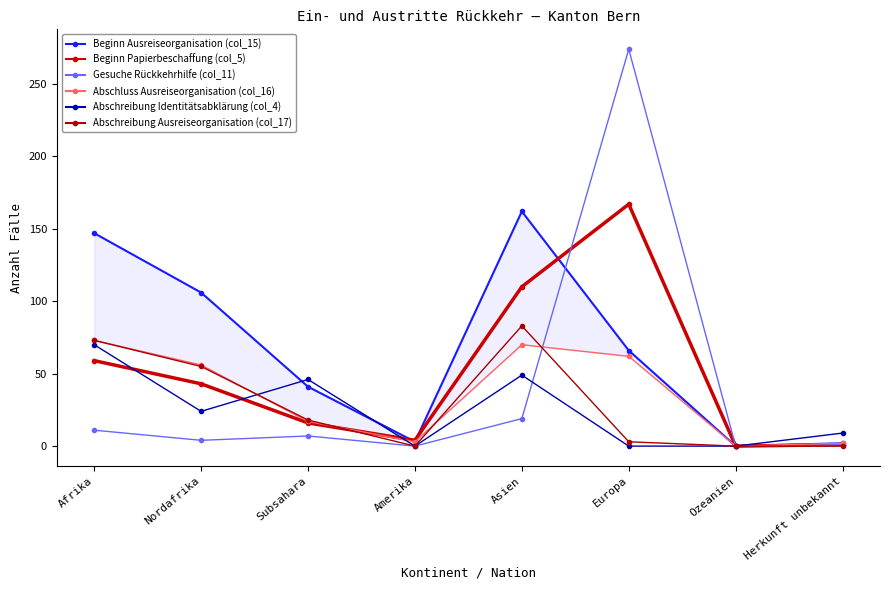

Rank the series at Subsahara from highest to lowest value.

Abschreibung Identitätsabklärung (col_4), Beginn Ausreiseorganisation (col_15), Abschreibung Ausreiseorganisation (col_17), Abschluss Ausreiseorganisation (col_16), Beginn Papierbeschaffung (col_5), Gesuche Rückkehrhilfe (col_11)